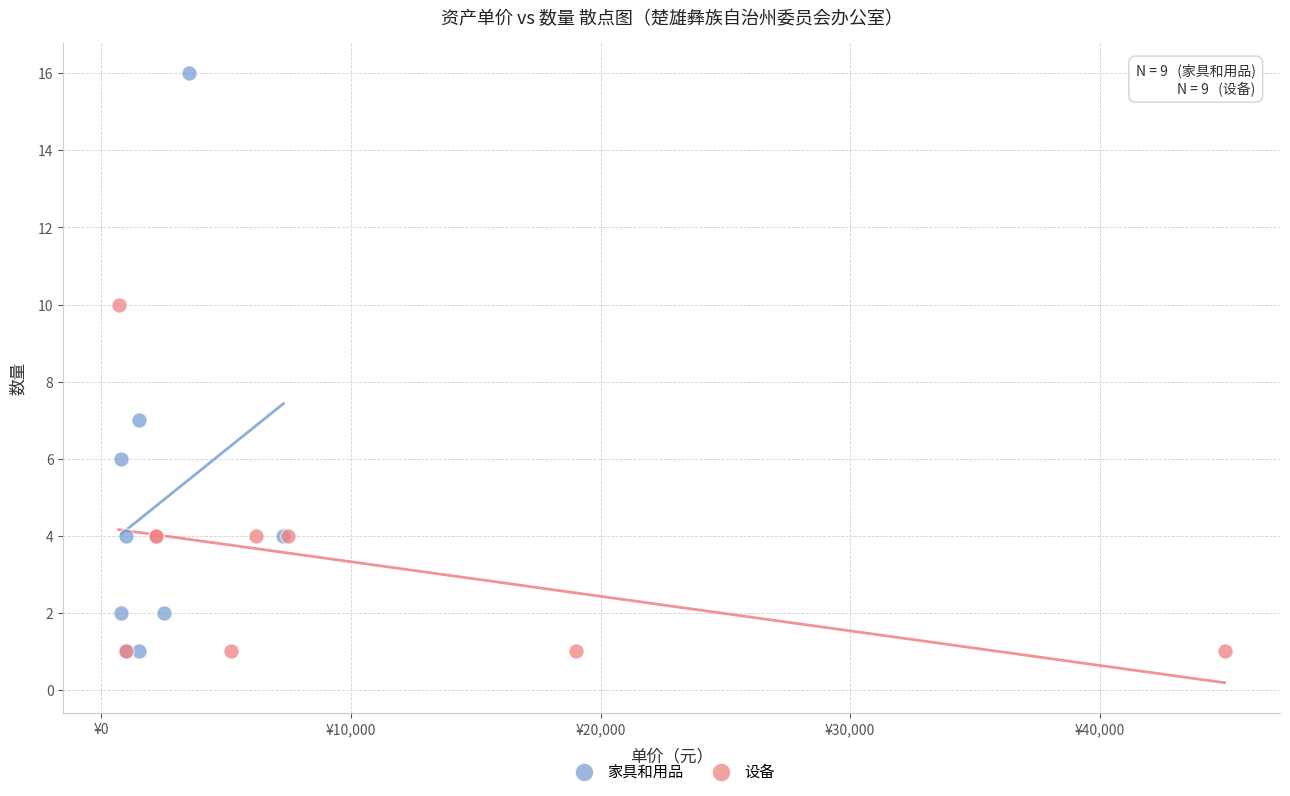

Which series has the largest Y range (max minus min)?

家具和用品